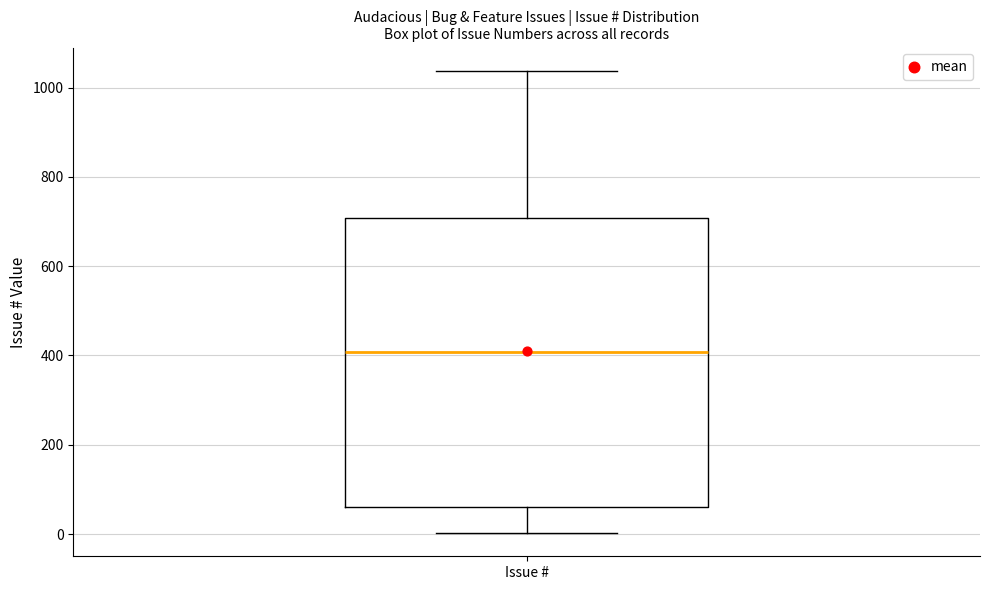

Transcribe this box plot: give where the median line is, the range the box spans, and where the two whiskers end, as read against the y-axis. The values are not printed on the chart, so give them approximately, as read against the axis.

median 400, box 60 to 700, whiskers 0 to 1040